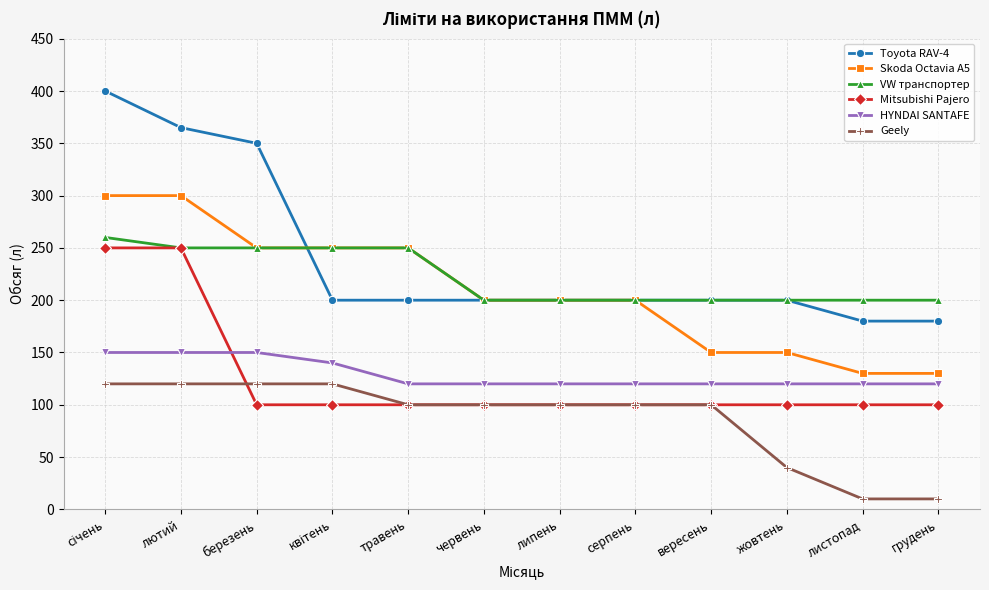

At how many categories does at least one series exceed 211?

5